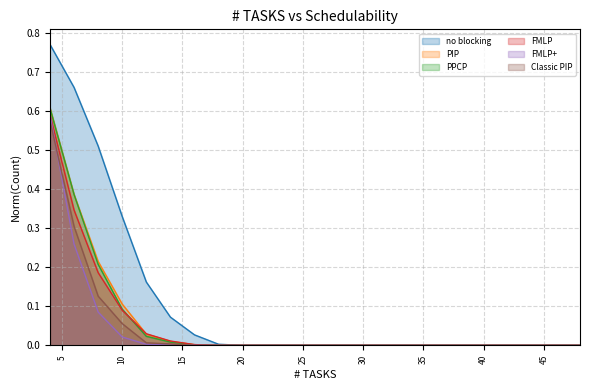

What is the greatest value displayed?

0.8